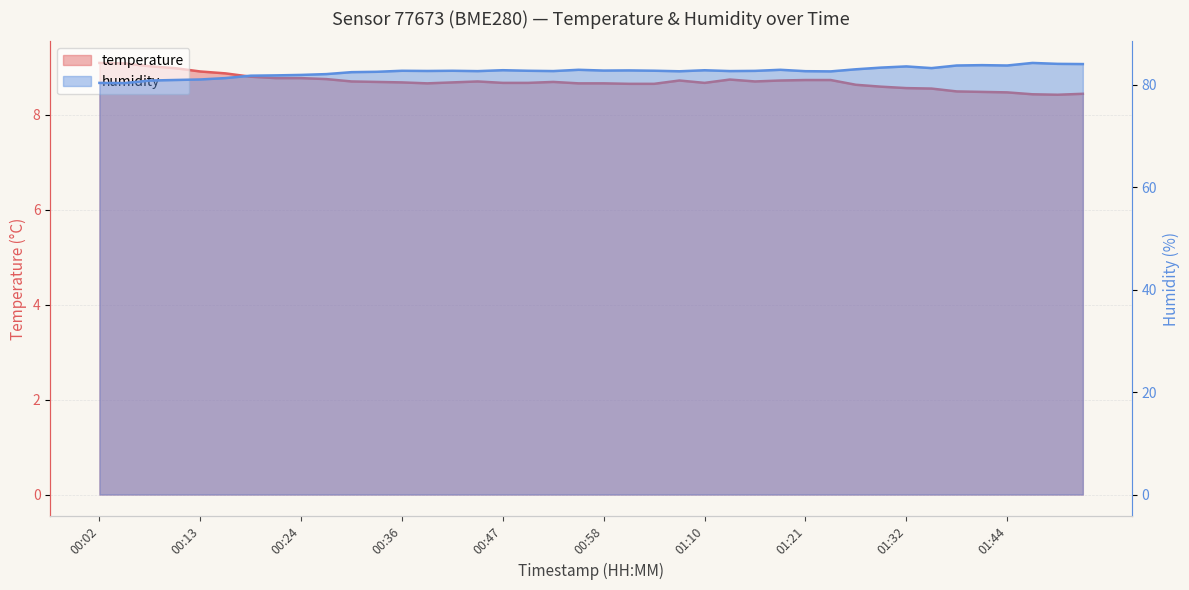

Reading left to right, extract all data points from this chart.

temperature: 9.1	9.1	9.0	9.0	8.9	8.9	8.8	8.8	8.8	8.8	8.7	8.7	8.7	8.7	8.7	8.7	8.7	8.7	8.7	8.7	8.7	8.7	8.7	8.7	8.7	8.7	8.7	8.7	8.7	8.7	8.6	8.6	8.6	8.6	8.5	8.5	8.5	8.4	8.4	8.4
humidity: 80.4	80.4	80.9	81.0	81.1	81.3	81.8	81.9	82.0	82.1	82.5	82.6	82.8	82.7	82.8	82.7	82.9	82.8	82.7	83.0	82.8	82.8	82.8	82.7	82.9	82.7	82.8	83.0	82.7	82.7	83.1	83.4	83.6	83.3	83.8	83.9	83.8	84.3	84.1	84.1